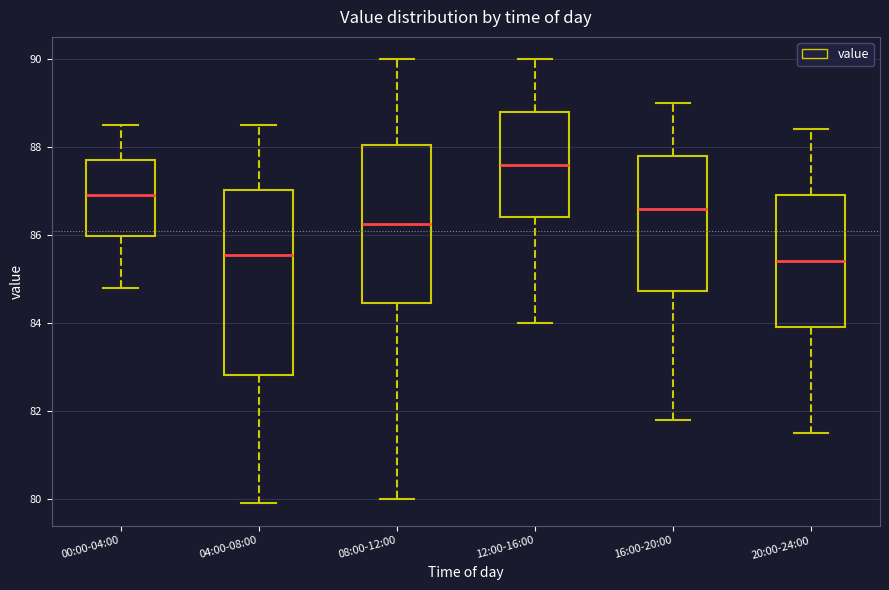

Comparing the boxes themselves (not the whiskers), which one is the tallest?

04:00-08:00